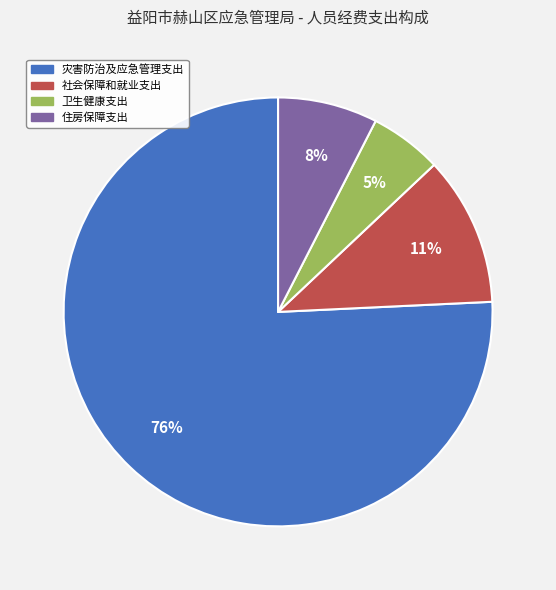

Between 灾害防治及应急管理支出 and 住房保障支出, which is larger?

灾害防治及应急管理支出